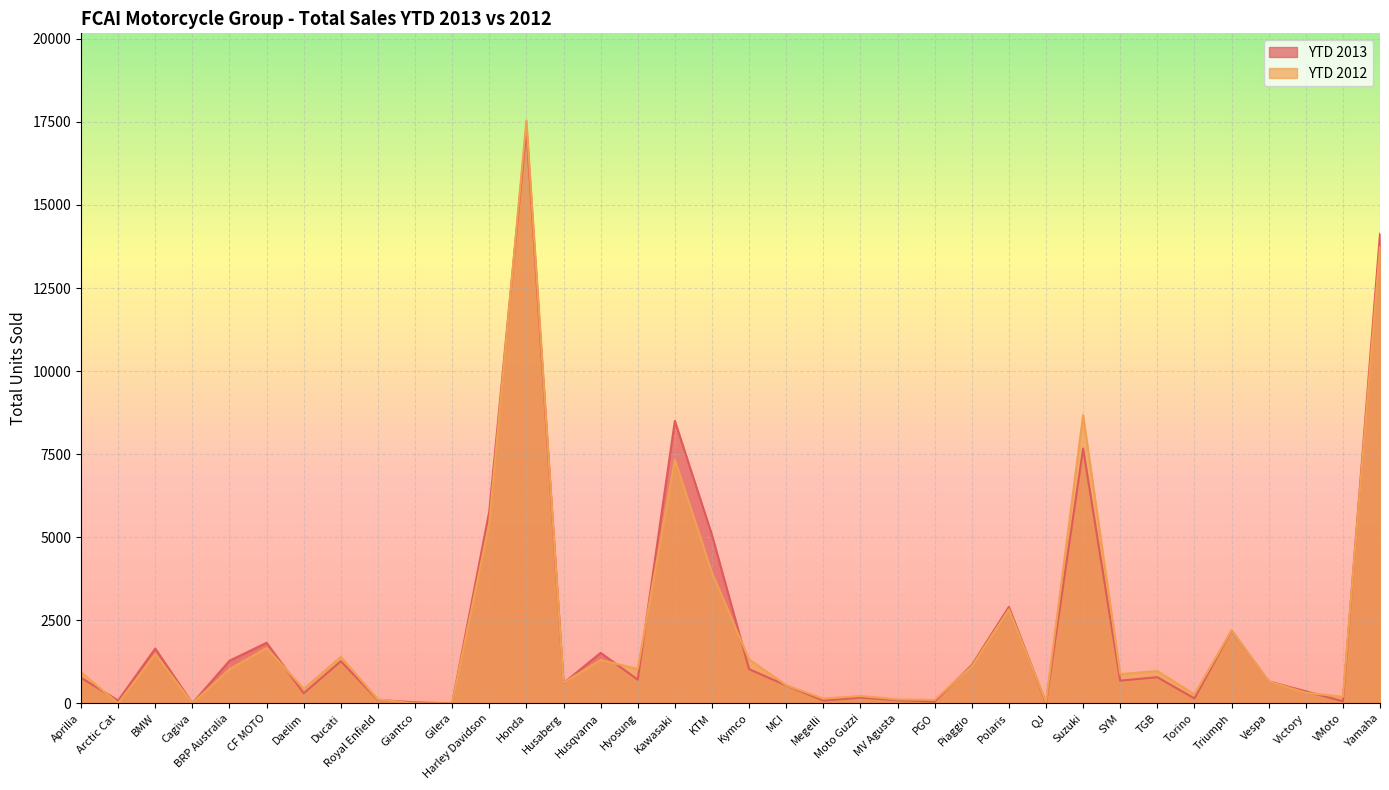

Is the value of YTD 2013 at Moto Guzzi greater than the value of YTD 2012 at Moto Guzzi?

No